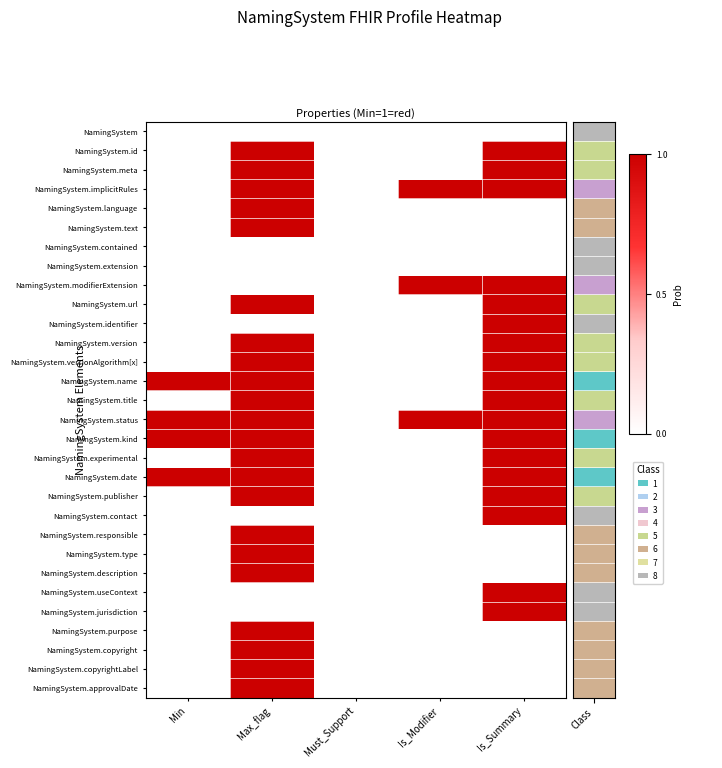

At how many categories does at least one series exceed 0?

4